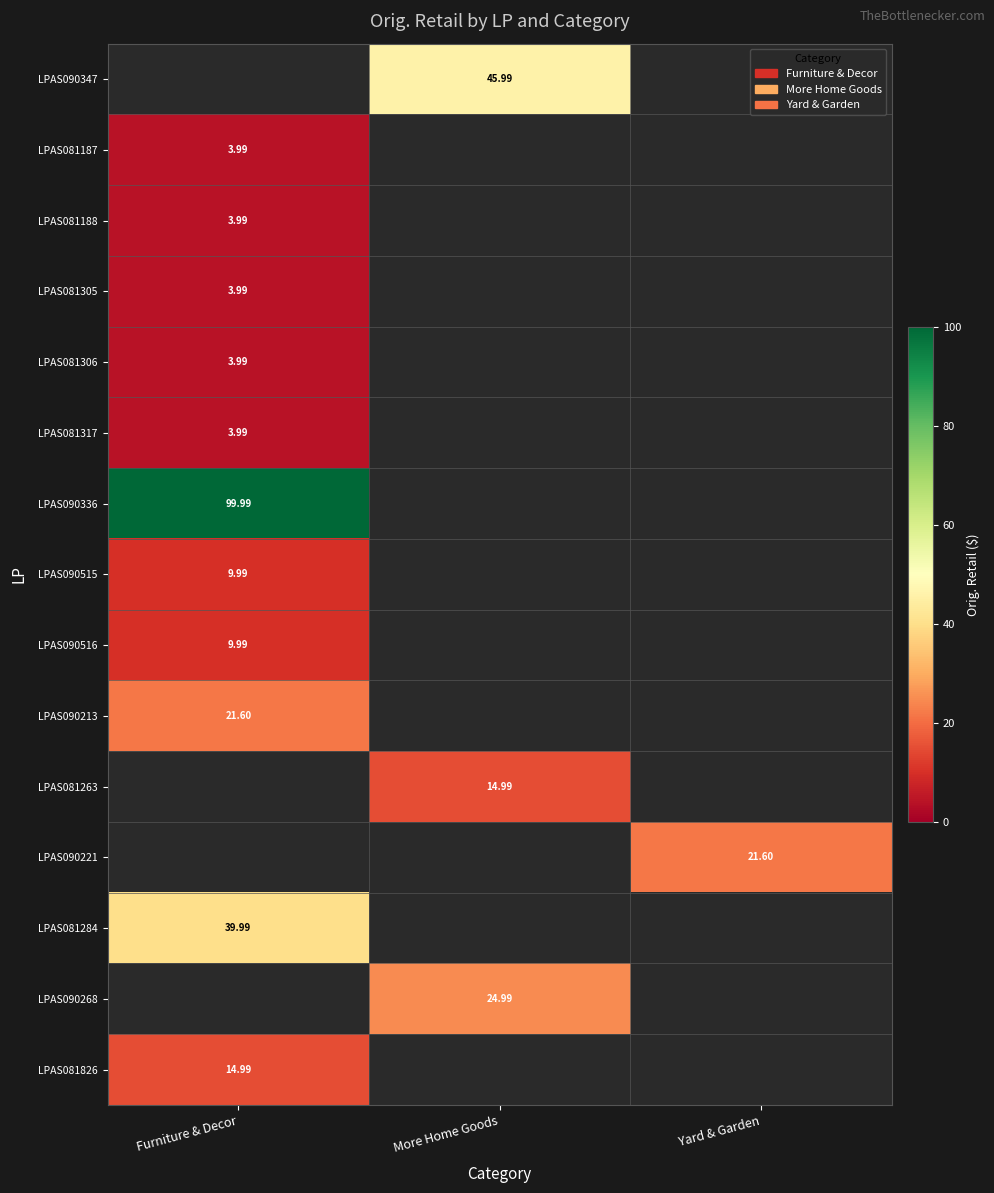

Is the value of LPAS081305 at Furniture & Decor greater than the value of LPAS081826 at Yard & Garden?

No